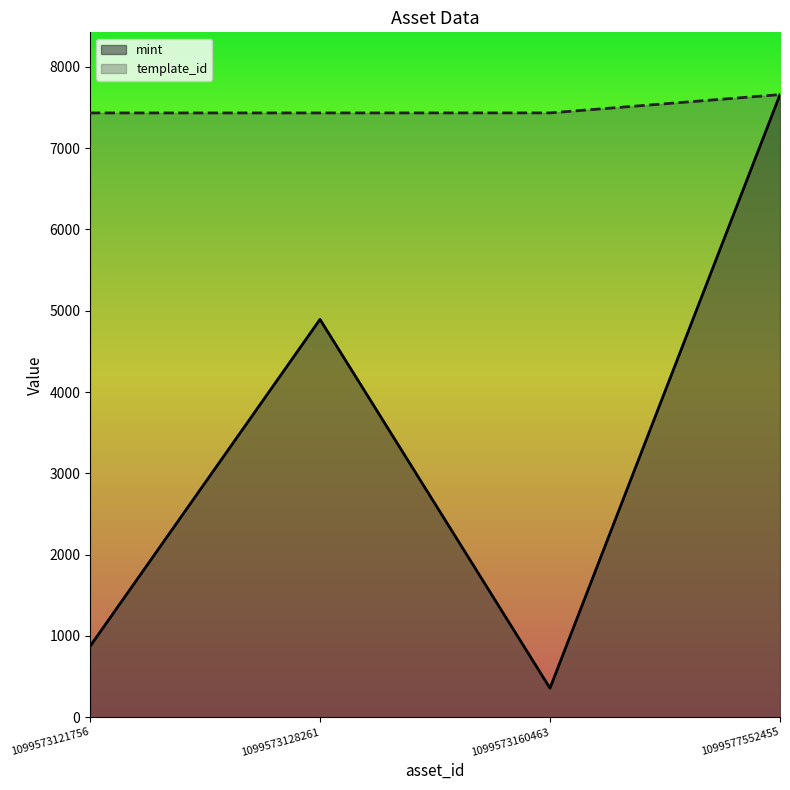

What is the sum of all template_id values?

29959.7